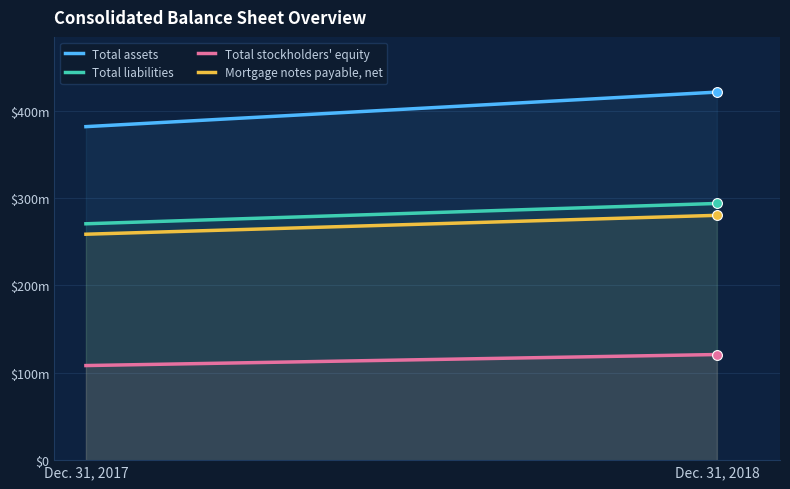

At how many categories does at least one series exceed 211780239?

2